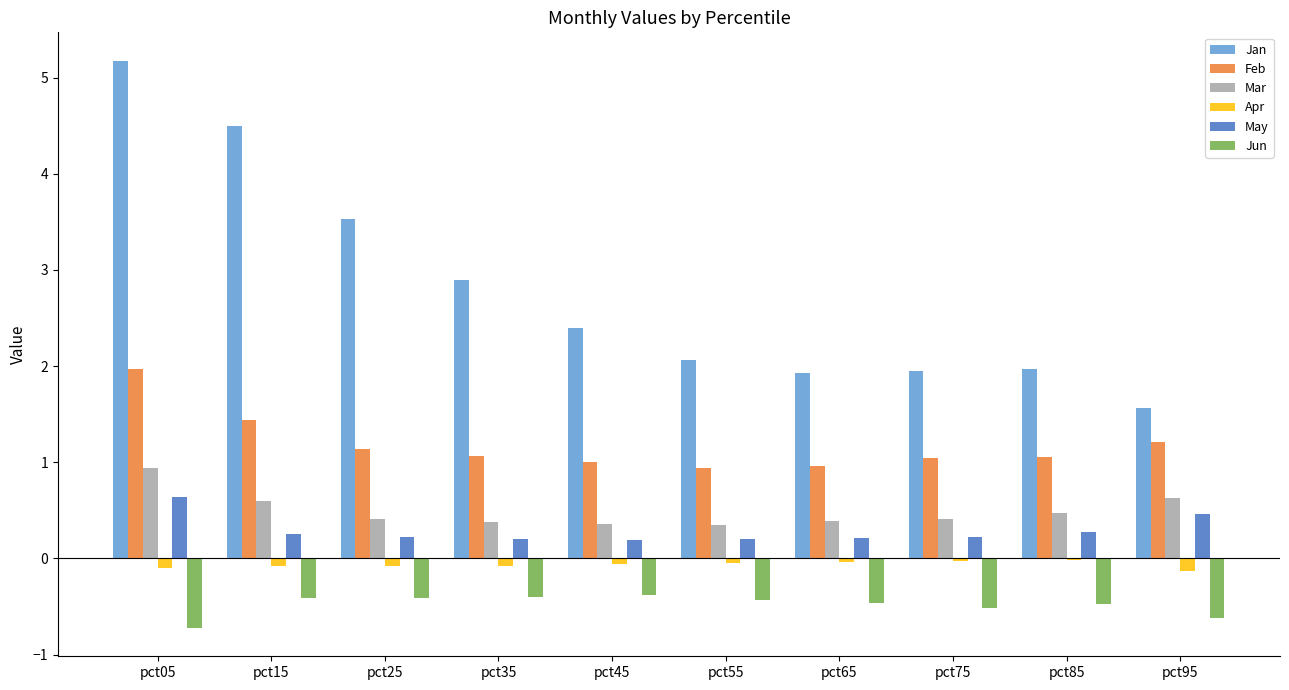

Between pct05 and pct15, which series saw the biggest shift?

Jan